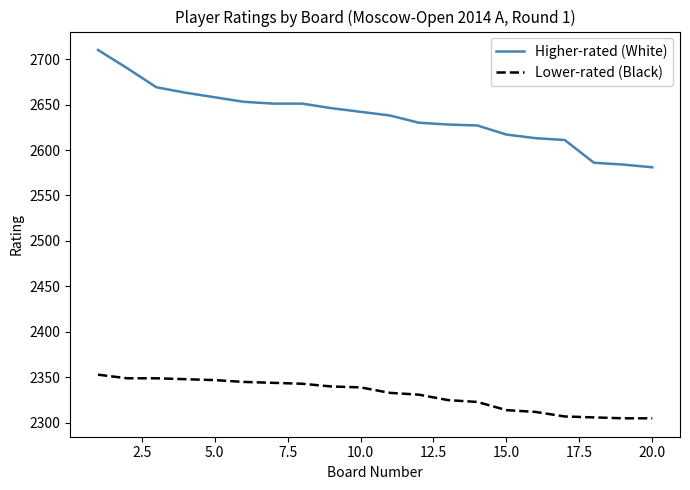

True or false: Higher-rated (White) and Lower-rated (Black) cross at least once.

False